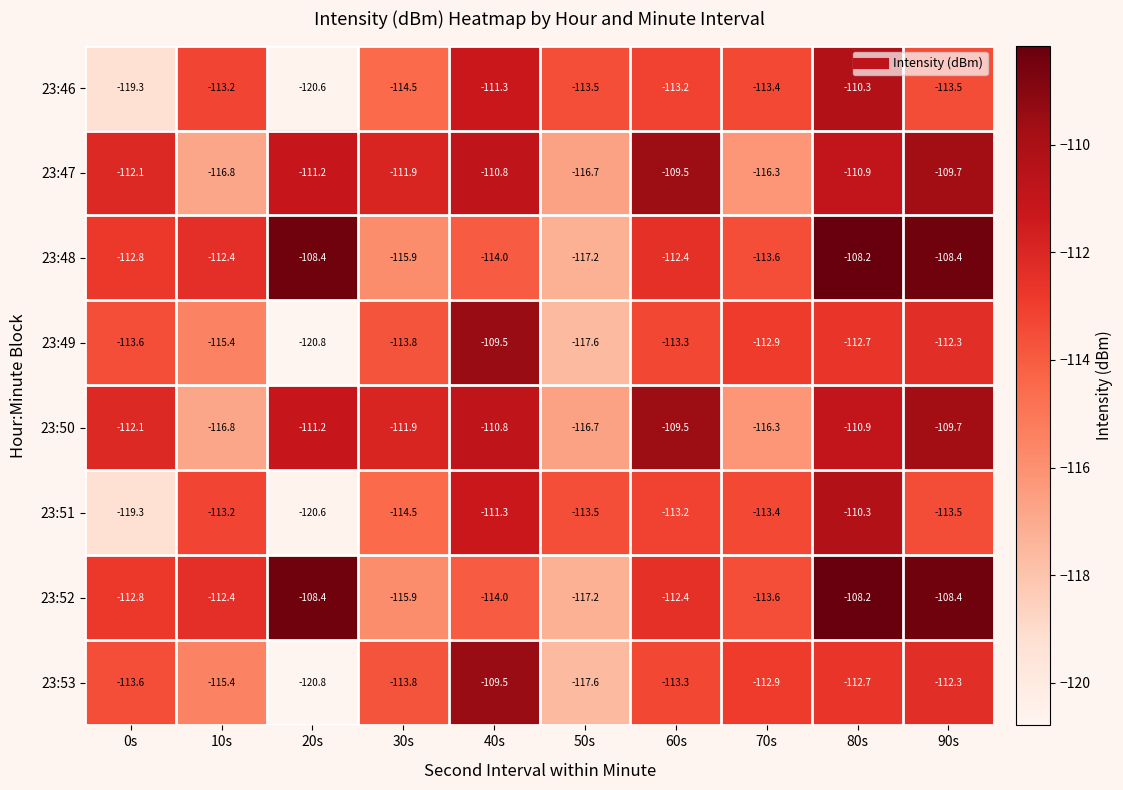

What is the difference between the maximum and second lowest values in the 23:49 series?

8.1